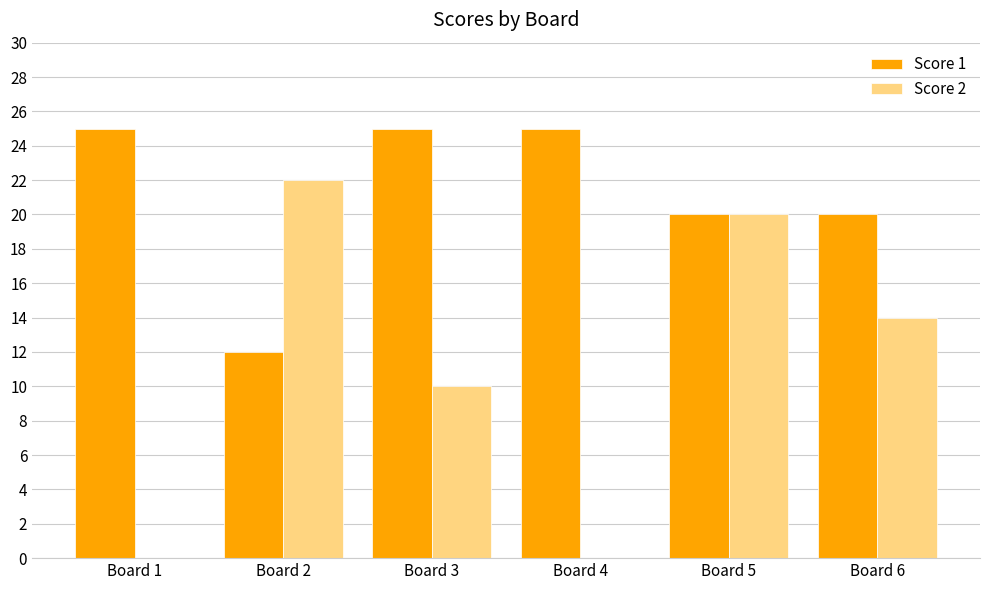

The value of Score 2 at Board 1 is 0. True or false?

True